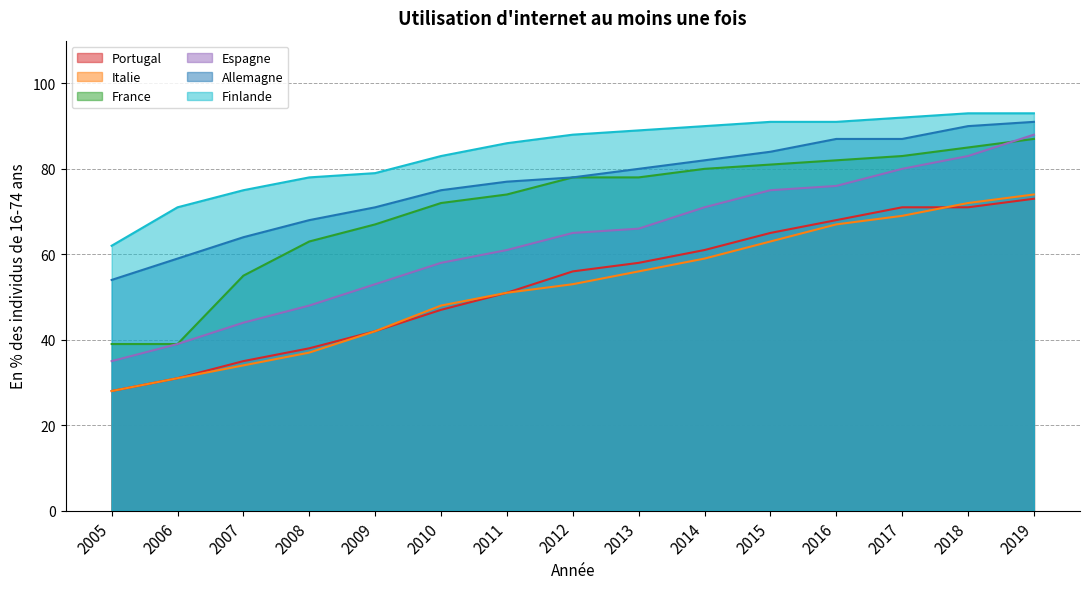

Which series changed the most between 2005 and 2018?

Espagne